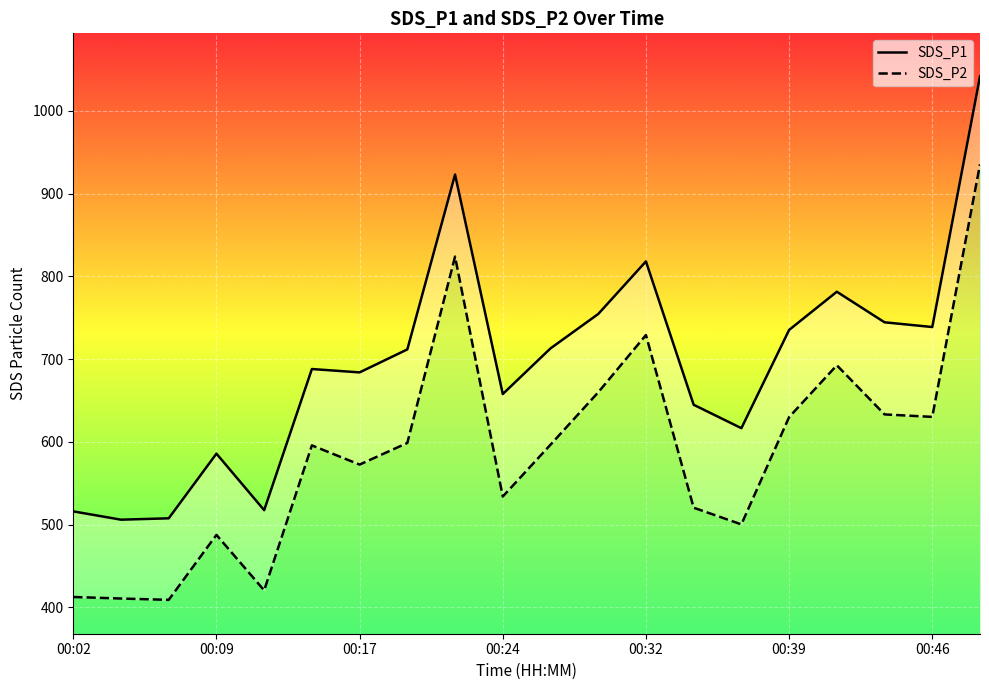

Rank the series by their maximum value, from highest to lowest.

SDS_P1 line, SDS_P2 line